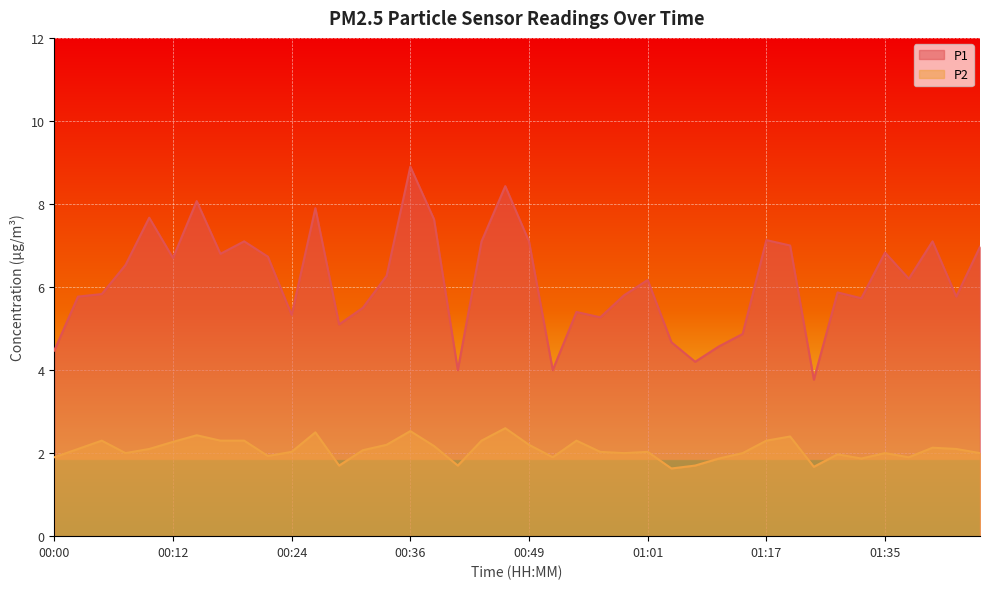

At which label does P2 reach its minimum?

01:03